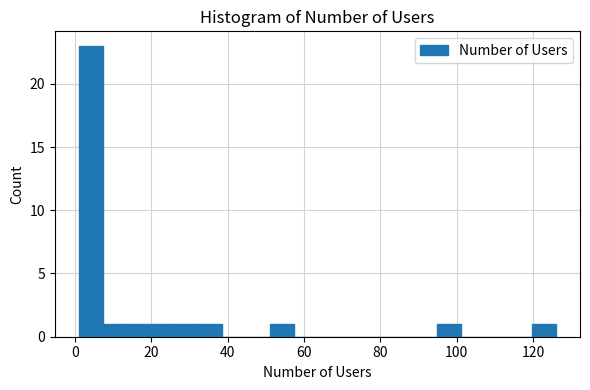

Read against the x-axis, roughly where is the centre of the tallest bar?

4